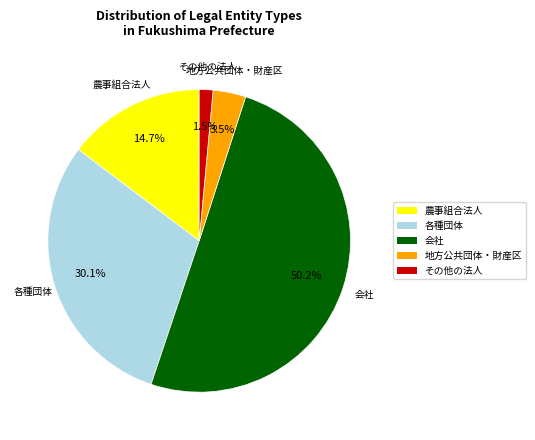

How many slices are in this pie chart?

5